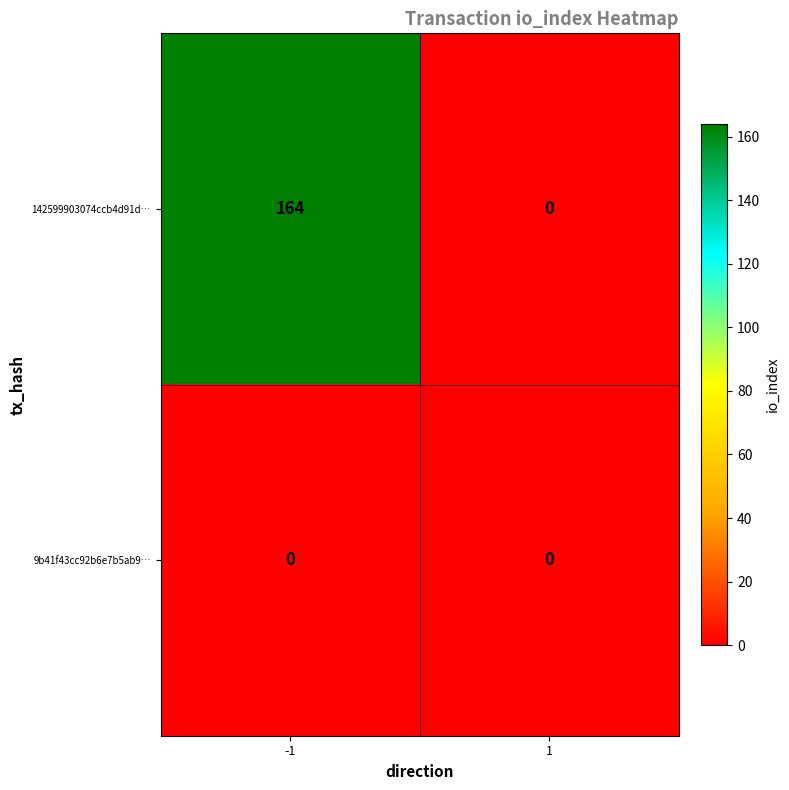

Reading left to right, list all the values displayed in this chart.

142599903074ccb4d91d…: -1=164	1=0
9b41f43cc92b6e7b5ab9…: -1=0	1=0